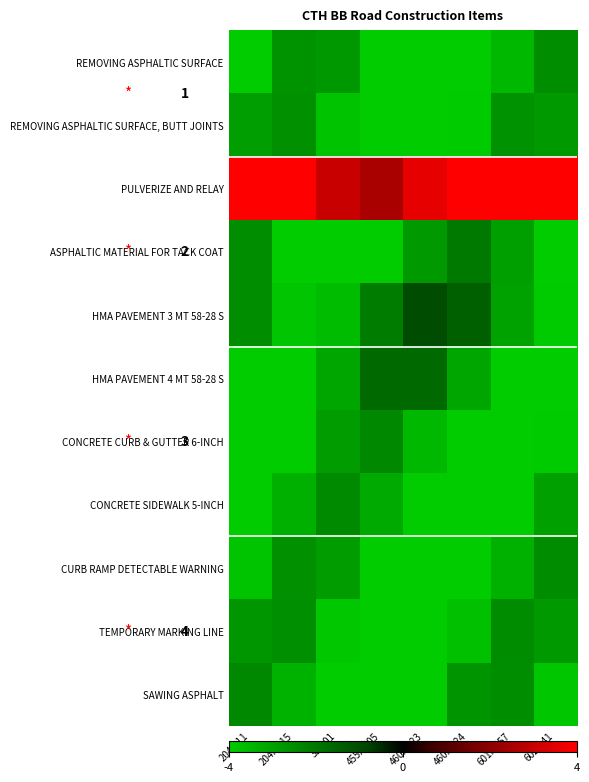

What is the sum of all HMA PAVEMENT 4 MT 58-28 S values?

-25.6